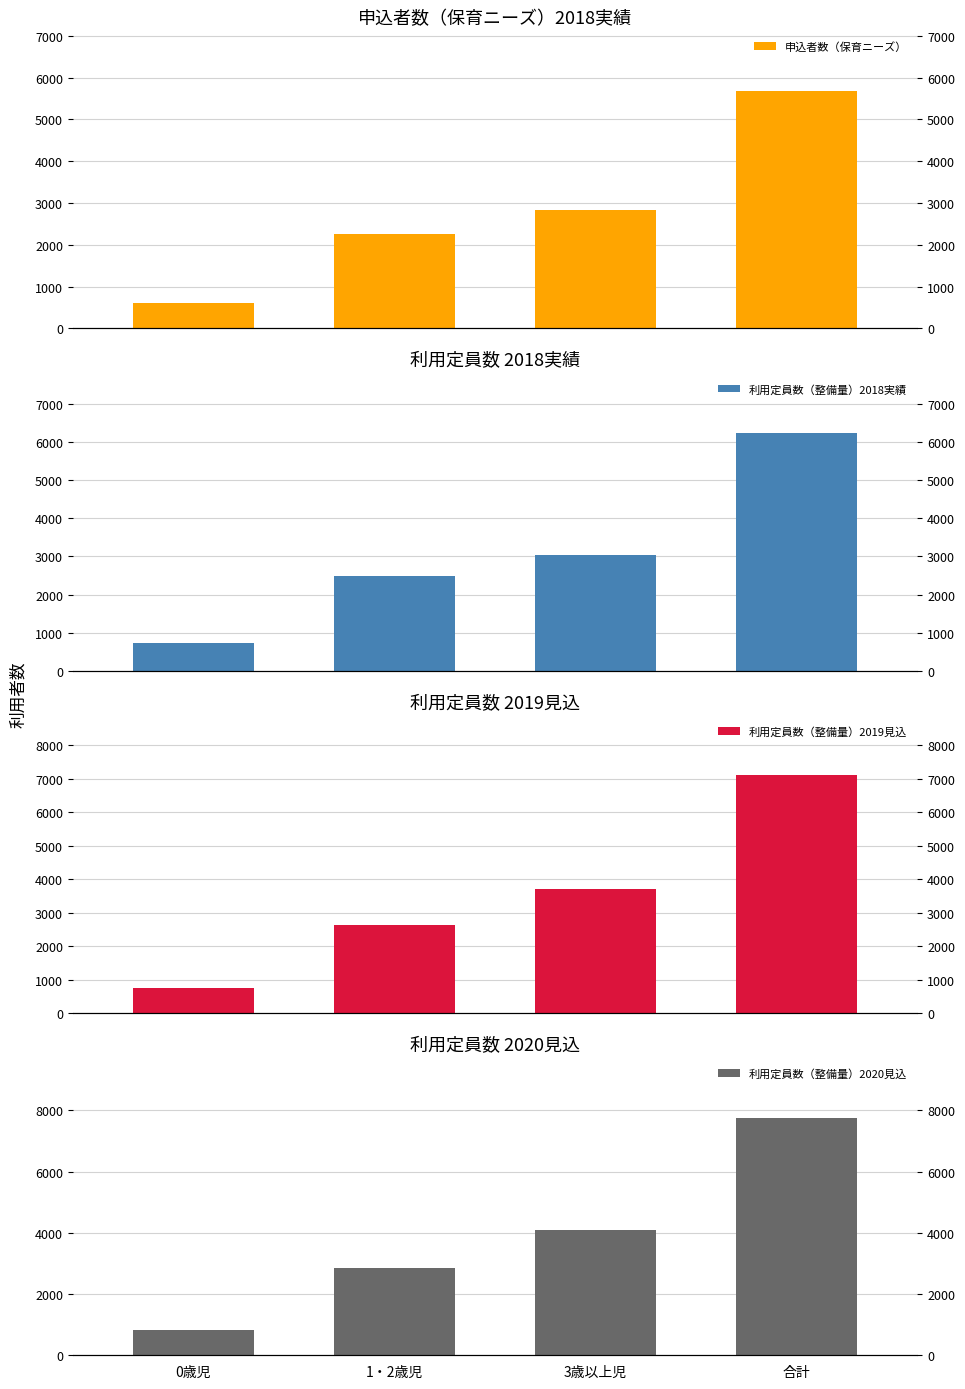

What is the spread (max minus min) of values at 1・2歳児?

606